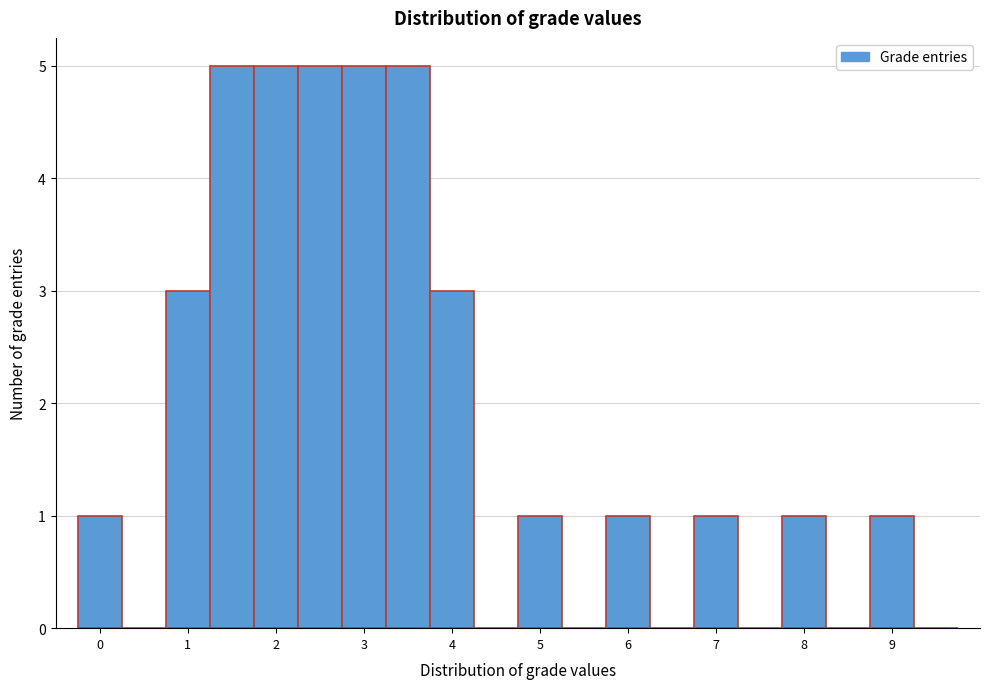

Reading left to right, list every bar in this chart as the range it spans on the x-axis followed by its height. Neither the bar edges nor the heights are printed on the chart, so give them approximately, as read against the axes.

-0.25 to 0.25: 1
0.25 to 0.75: 0
0.75 to 1.25: 3
1.25 to 1.75: 5
1.75 to 2.25: 5
2.25 to 2.75: 5
2.75 to 3.25: 5
3.25 to 3.75: 5
3.75 to 4.25: 3
4.25 to 4.75: 0
4.75 to 5.25: 1
5.25 to 5.75: 0
5.75 to 6.25: 1
6.25 to 6.75: 0
6.75 to 7.25: 1
7.25 to 7.75: 0
7.75 to 8.25: 1
8.25 to 8.75: 0
8.75 to 9.25: 1
9.25 to 9.75: 0